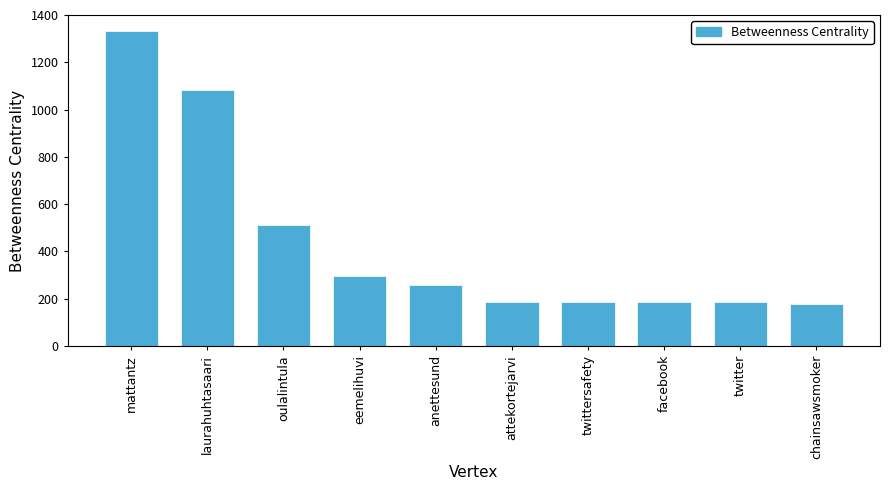

Where is the data nearest to the value 755?

oulalintula